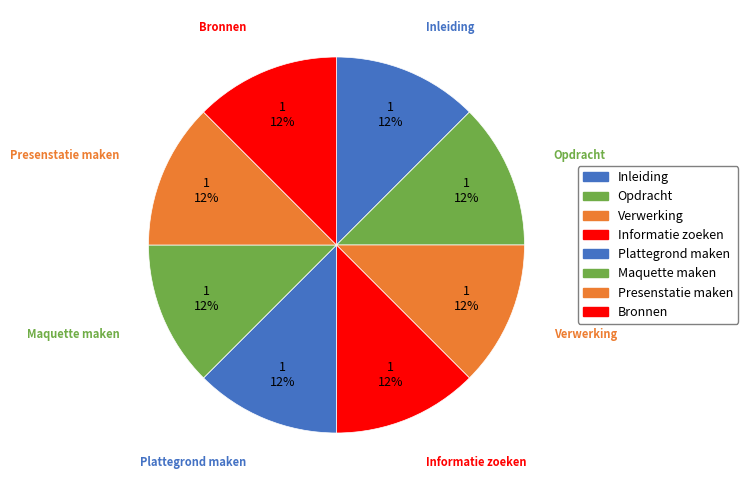

How many segments does this pie chart have?

8